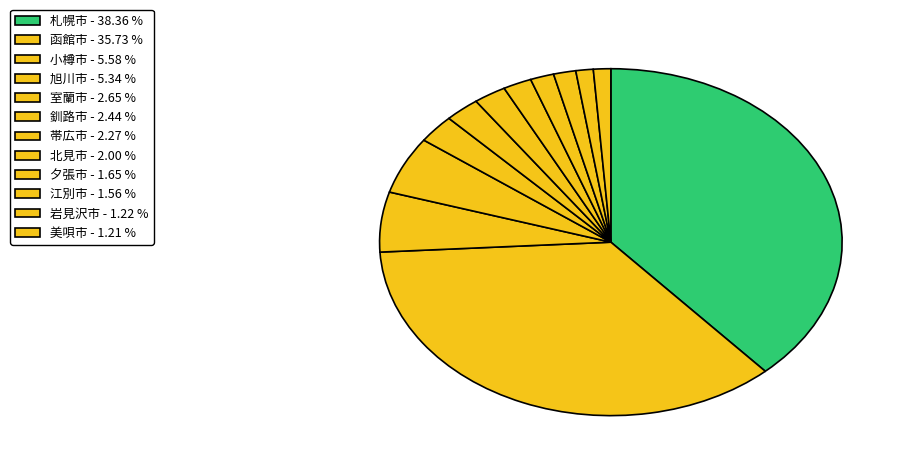

What is the smallest slice in the pie chart?

美唄市